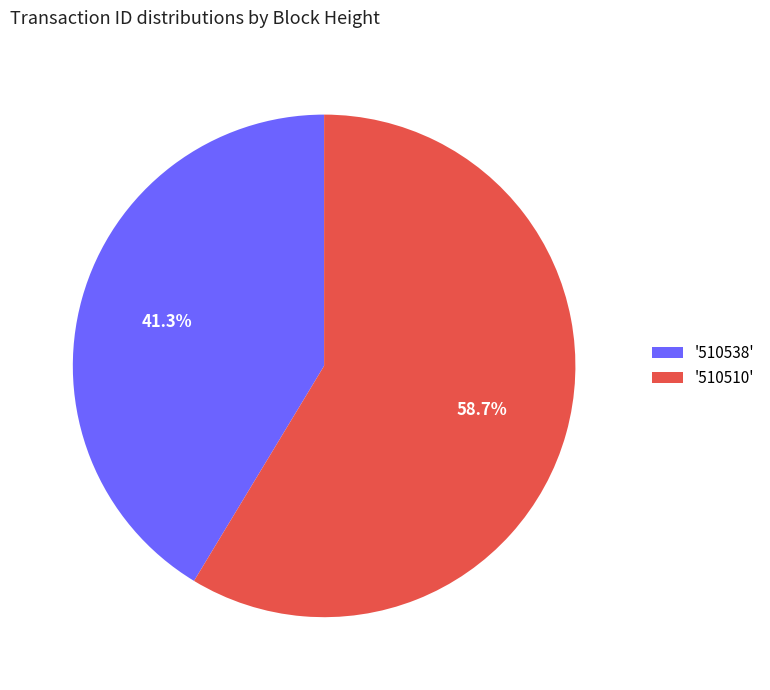

Approximately how many times larger is the value at '510510' compared to '510538'?

1.4